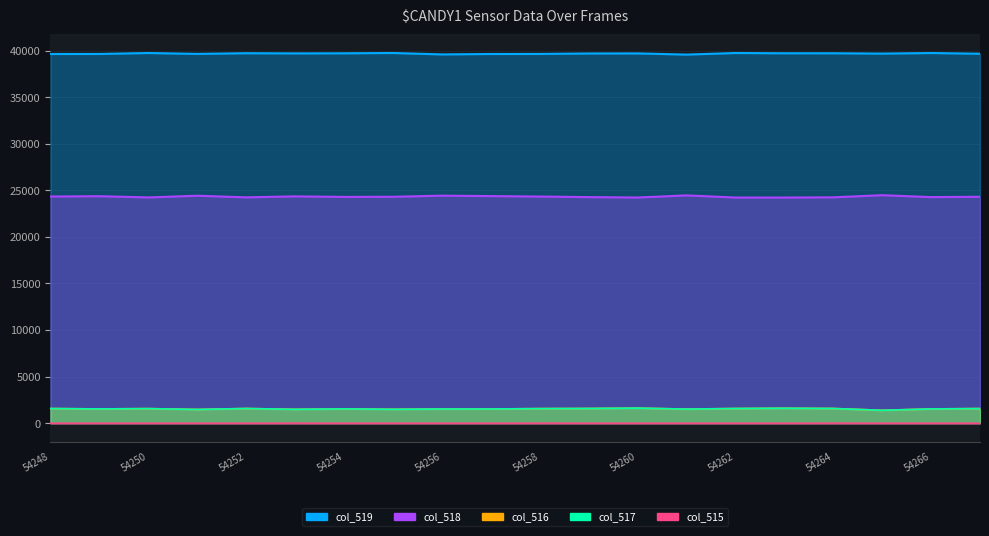

Reading left to right, what are all the values shown in this chart?

col_518: 24335	24367	24234	24418	24245	24349	24292	24305	24424	24378	24331	24269	24225	24453	24224	24223	24246	24475	24269	24307
col_519: 39635	39641	39742	39647	39720	39701	39711	39743	39593	39636	39644	39692	39699	39573	39742	39714	39715	39680	39740	39664
col_516: 1565	1527	1559	1470	1570	1485	1532	1487	1518	1521	1560	1574	1611	1509	1569	1598	1574	1380	1526	1564
col_517: 1565	1527	1559	1470	1570	1483	1532	1486	1518	1521	1558	1573	1611	1509	1569	1598	1572	1379	1526	1563
col_515: 0	0	0	0	0	2	0	1	0	0	2	1	0	0	0	0	2	1	0	1